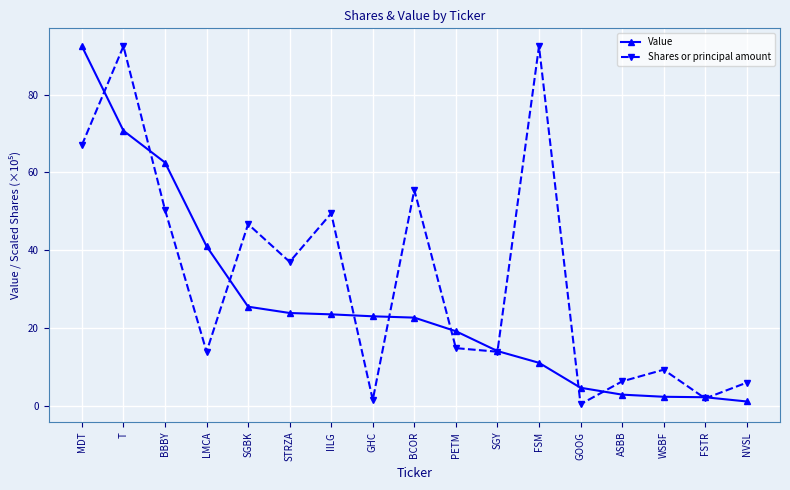

Rank the series by their average value, from highest to lowest.

Shares or principal amount, Value